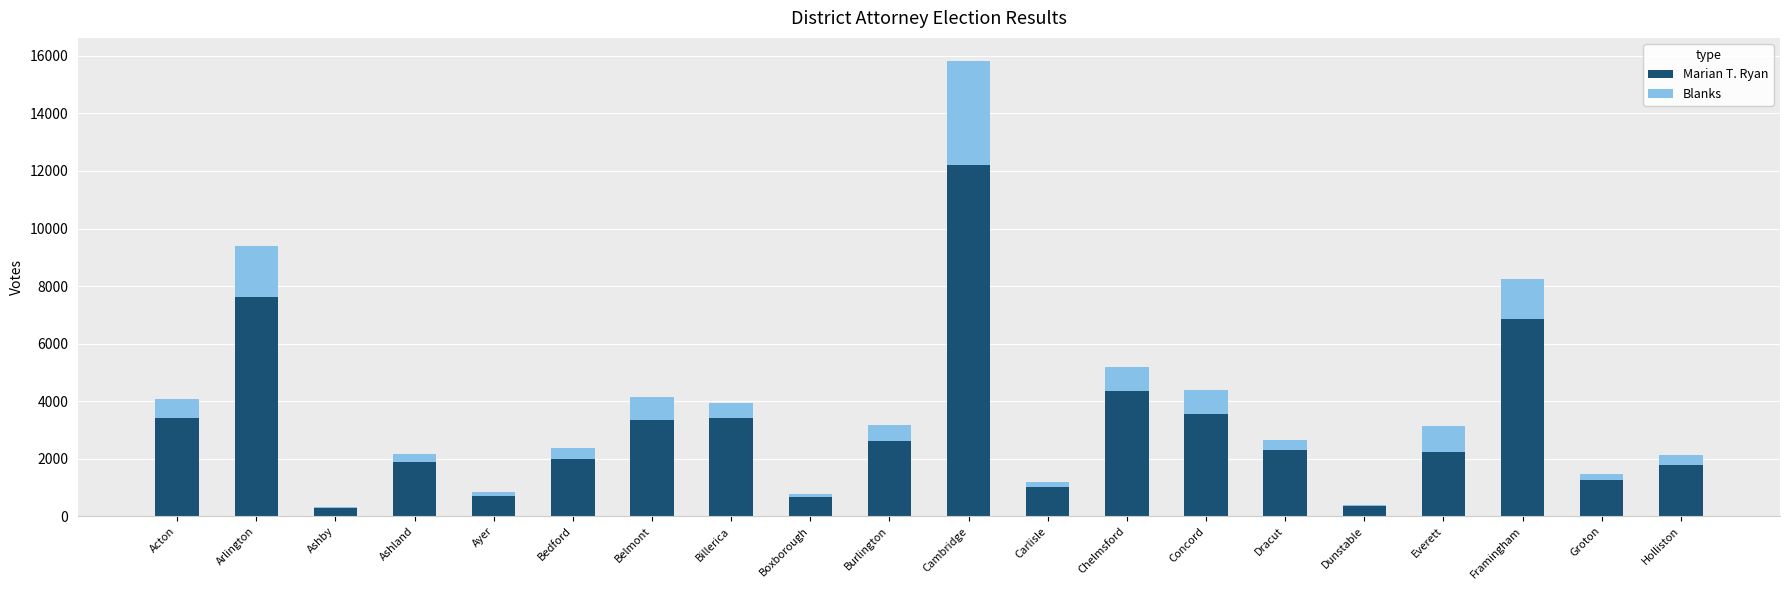

What is the sum of the Marian T. Ryan values at Concord and Bedford?

5542